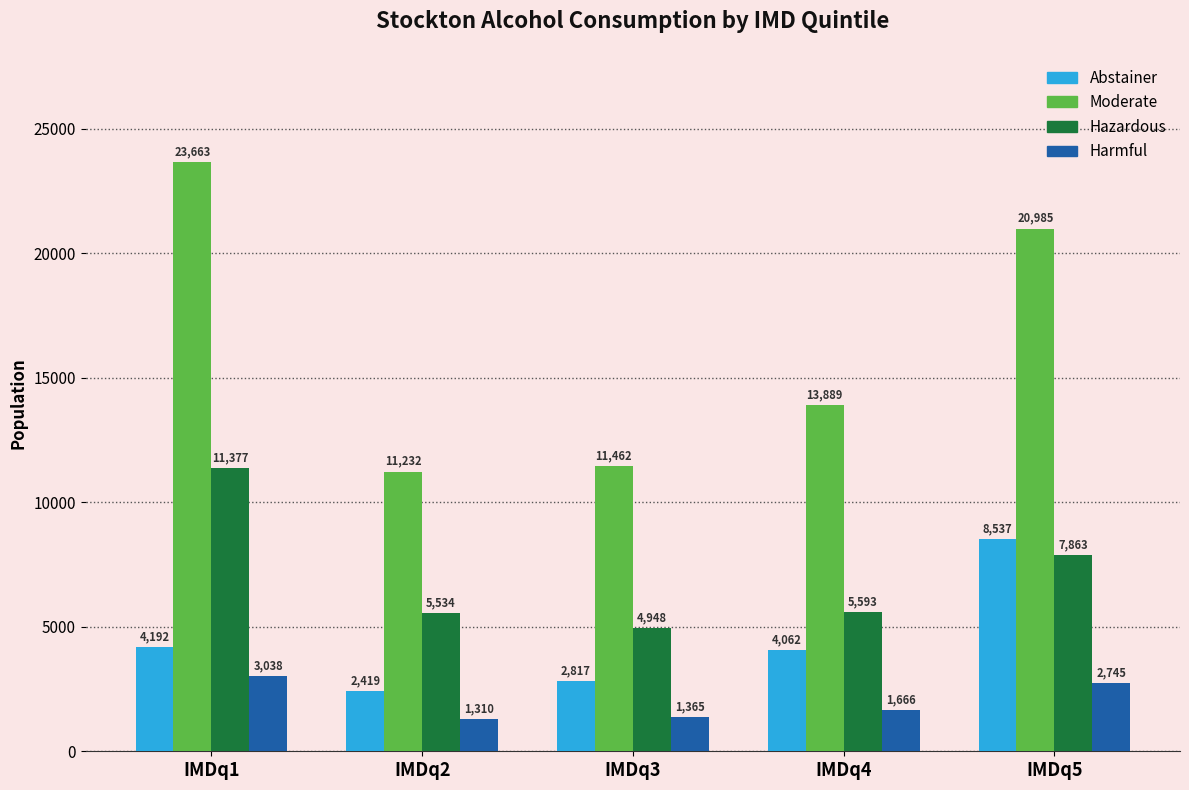

How many series are shown in this chart?

4